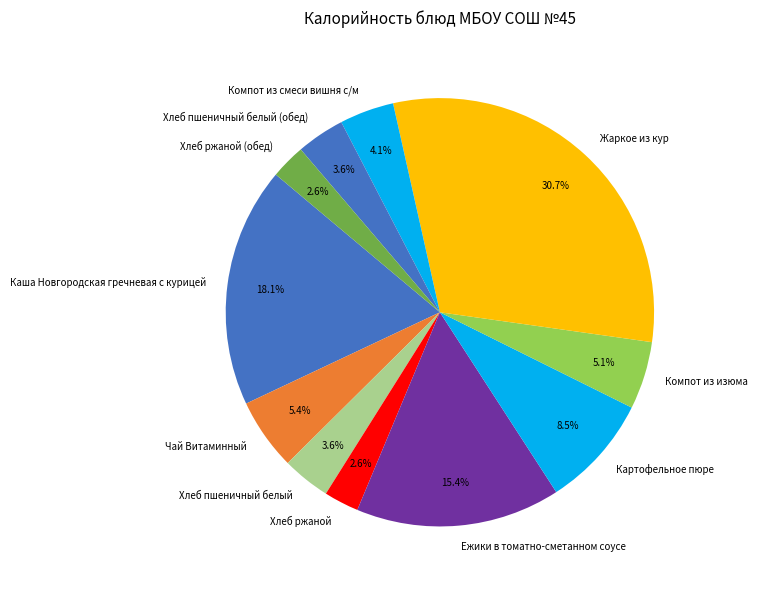

How many slices are in this pie chart?

11